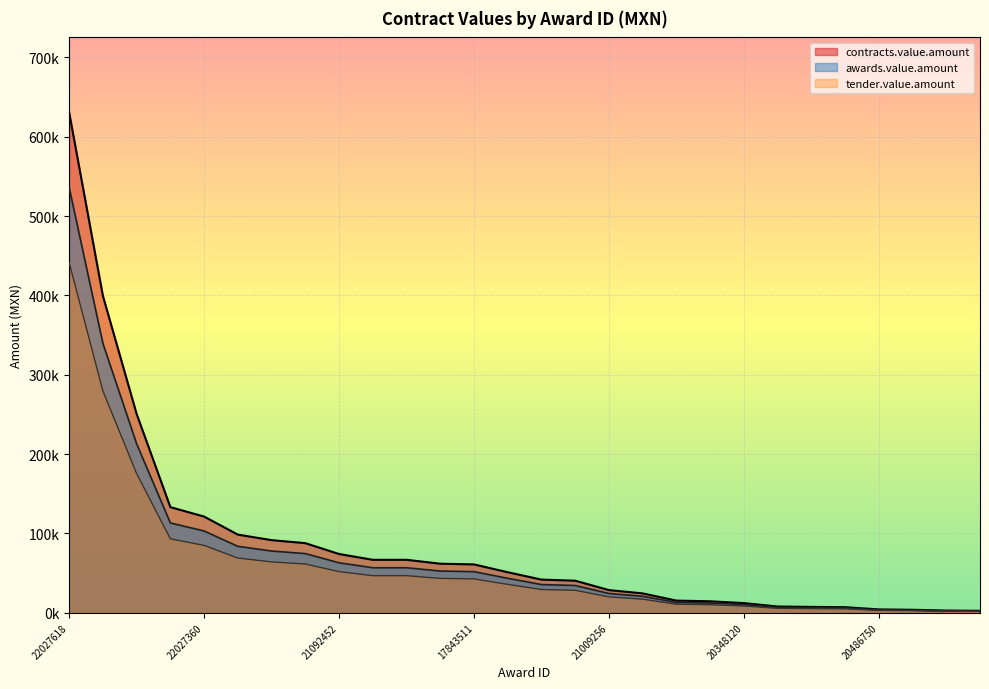

True or false: contracts.value.amount has more than 0 points higher than both neighbors.

False